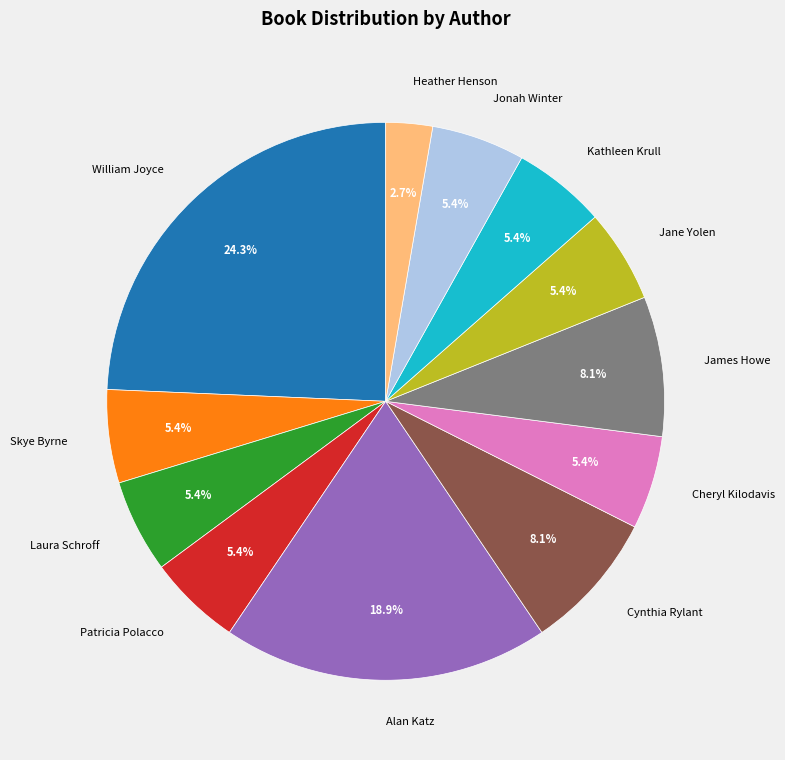

Does any single category account for the majority?

No